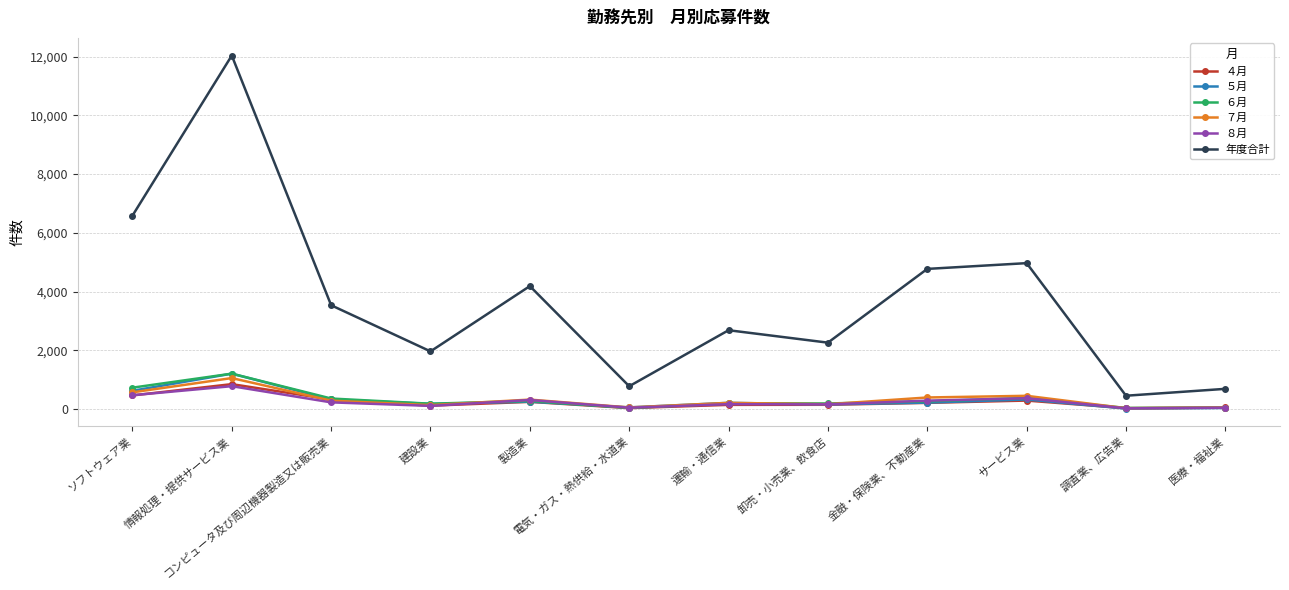

What are all the series names shown in the legend?

４月, ５月, ６月, ７月, ８月, 年度合計